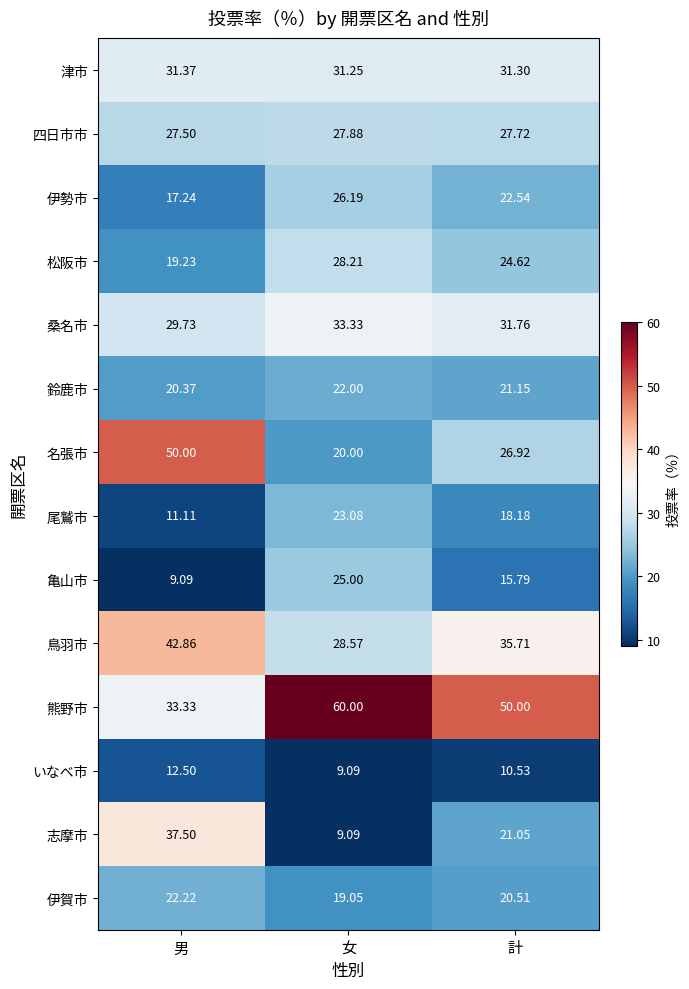

At which label does 尾鷲市 reach its minimum?

男